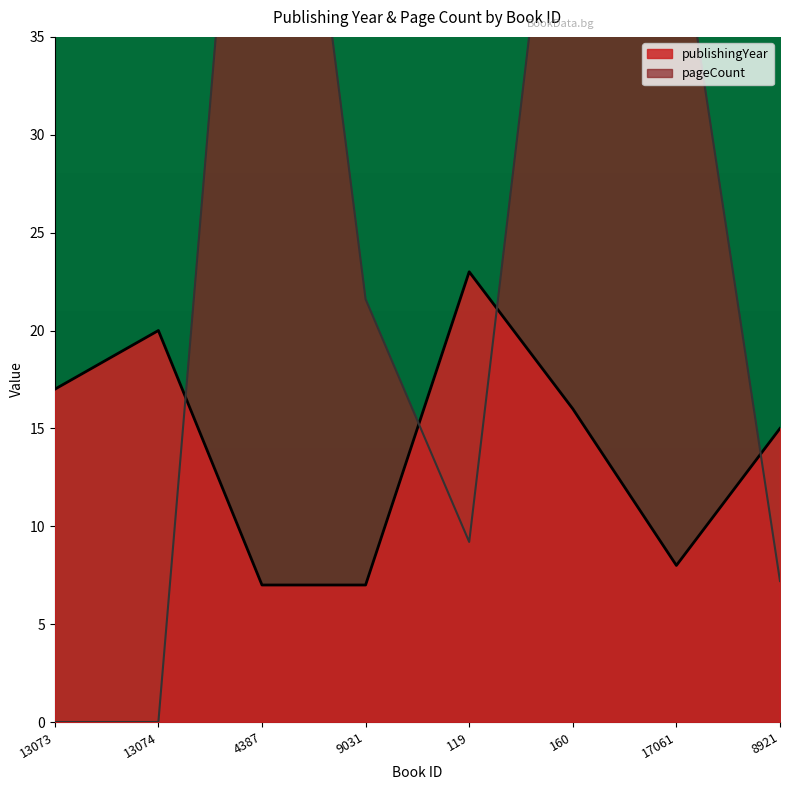

Reading left to right, extract all data points from this chart.

publishingYear: 17.0	20.0	7.0	7.0	23.0	16.0	8.0	15.0
pageCount: 0.0	0.0	63.2	21.6	9.2	53.8	42.0	7.2